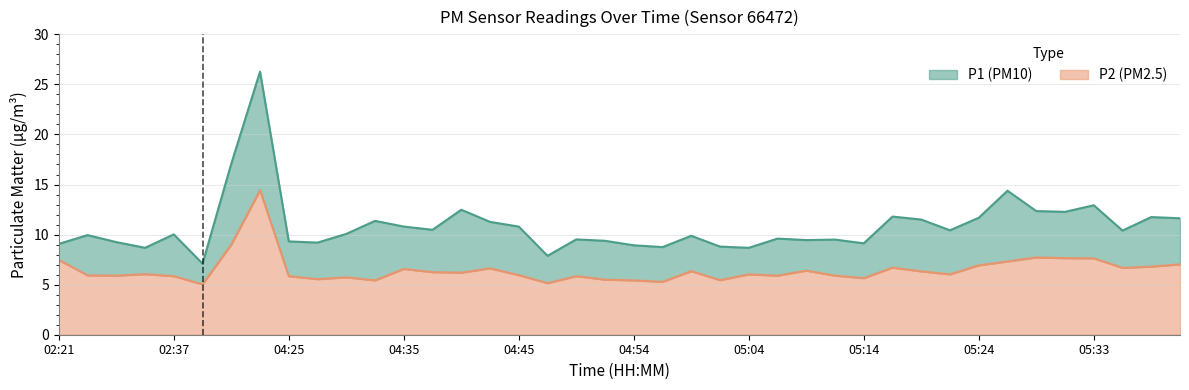

What is the difference between the second highest and minimum values in the P2 series?

4.0